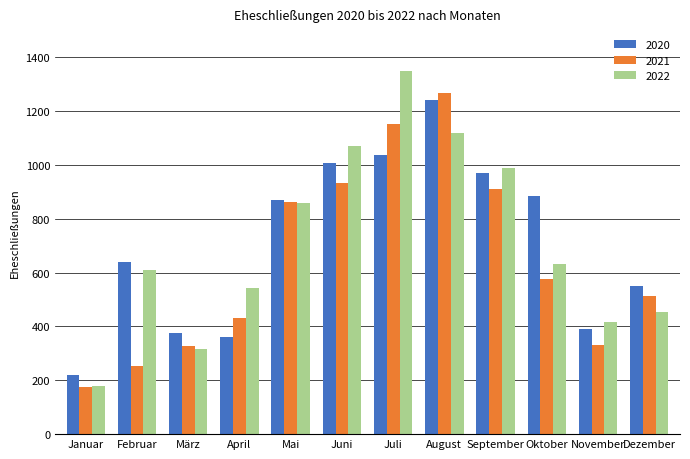

Is the value of 2022 at Juni greater than the value of 2020 at Dezember?

Yes